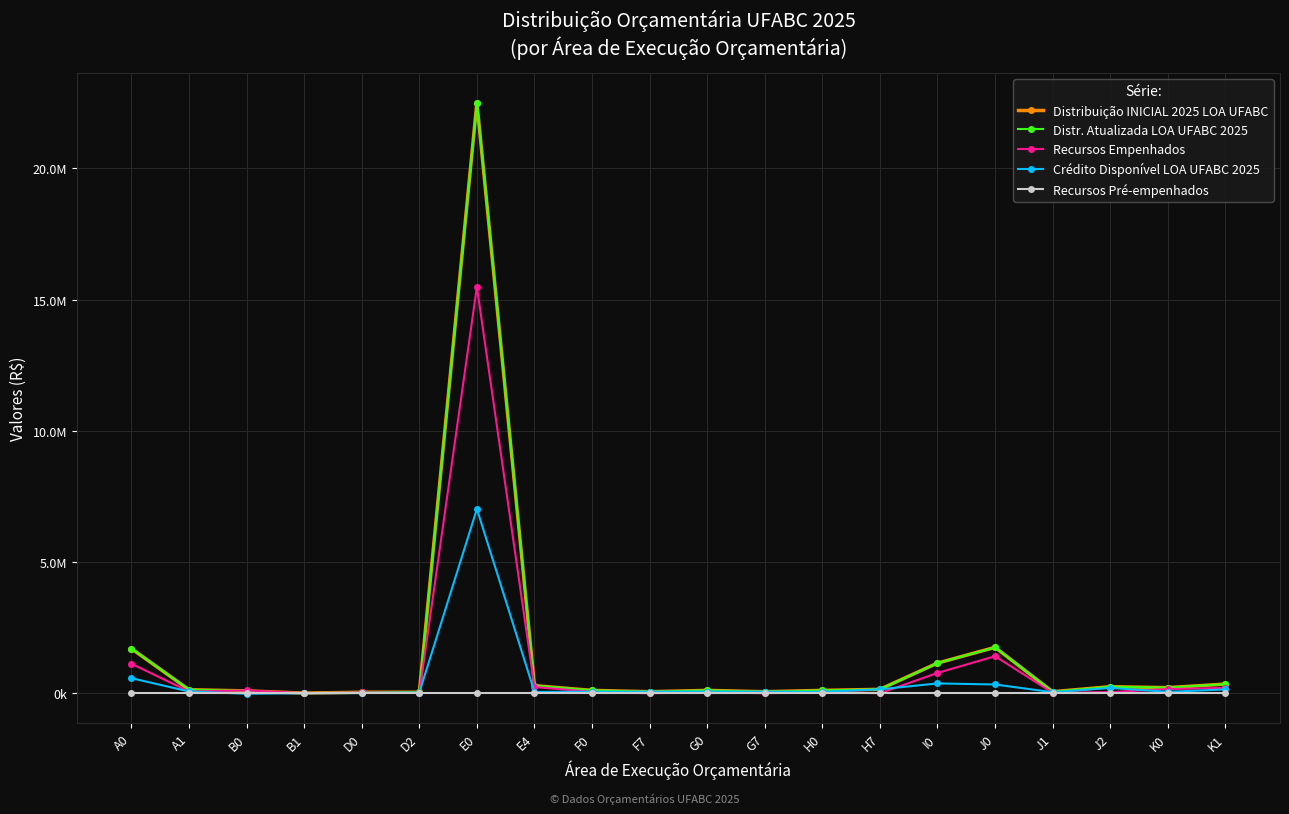

What is the difference between the Distr. Atualizada LOA UFABC 2025 values at D0 and G7?

20000.0